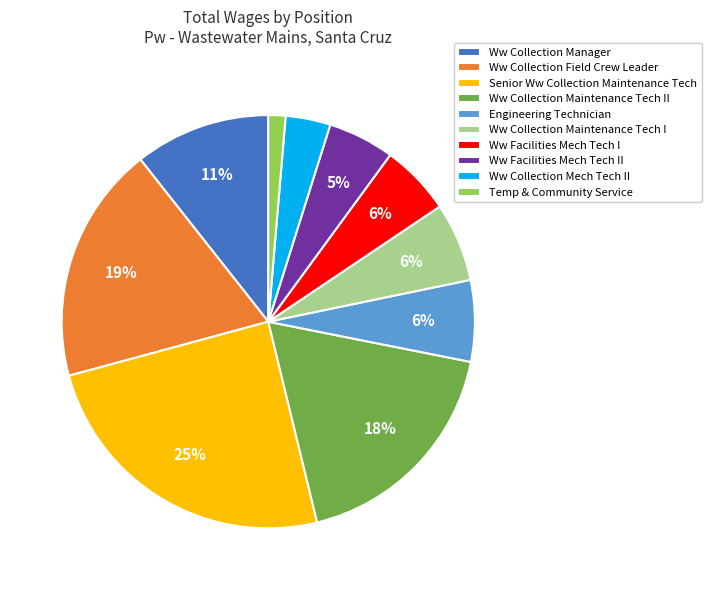

The Ww Collection Manager slice represents 11% of the pie. True or false?

True